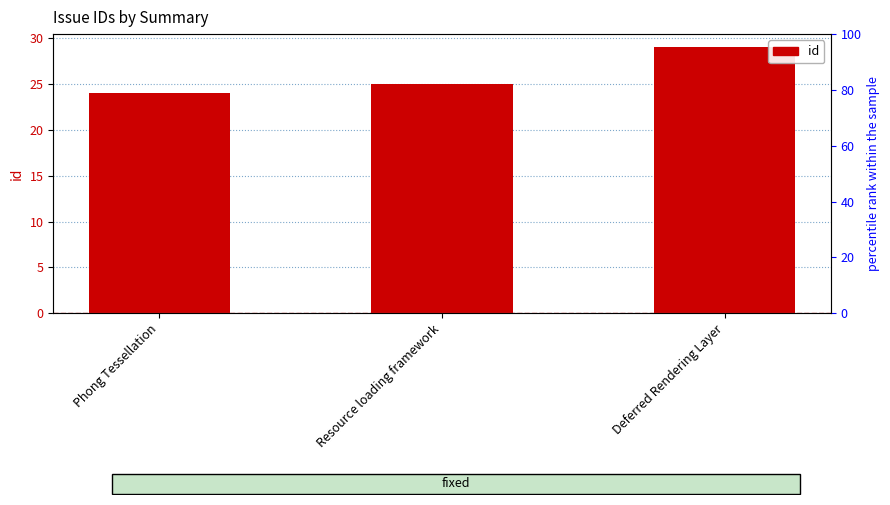

Approximately how many times larger is the value at Resource loading framework compared to Deferred Rendering Layer?

0.9